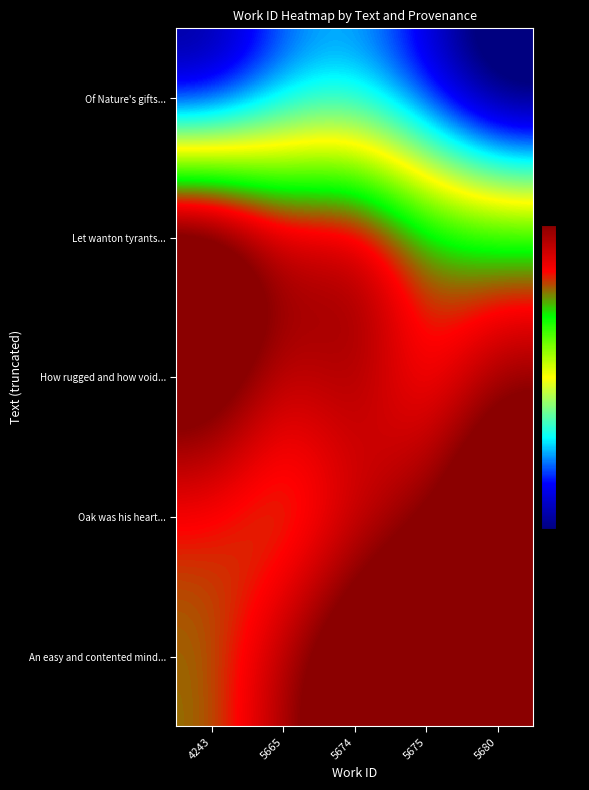

Reading left to right, extract all data points from this chart.

Of Nature's gifts...: 4243=-3.0	5665=-1.4	5674=-1.1	5675=-2.1	5680=-3.9
Let wanton tyrants...: 4243=6.8	5665=4.9	5674=5.0	5675=3.4	5680=3.0
How rugged and how void...: 4243=6.0	5665=4.3	5674=5.0	5675=3.3	5680=4.8
Oak was his heart...: 4243=3.6	5665=3.0	5674=3.9	5675=5.0	5680=6.8
An easy and contented mind...: 4243=3.2	5665=4.6	5674=6.3	5675=7.0	5680=5.0